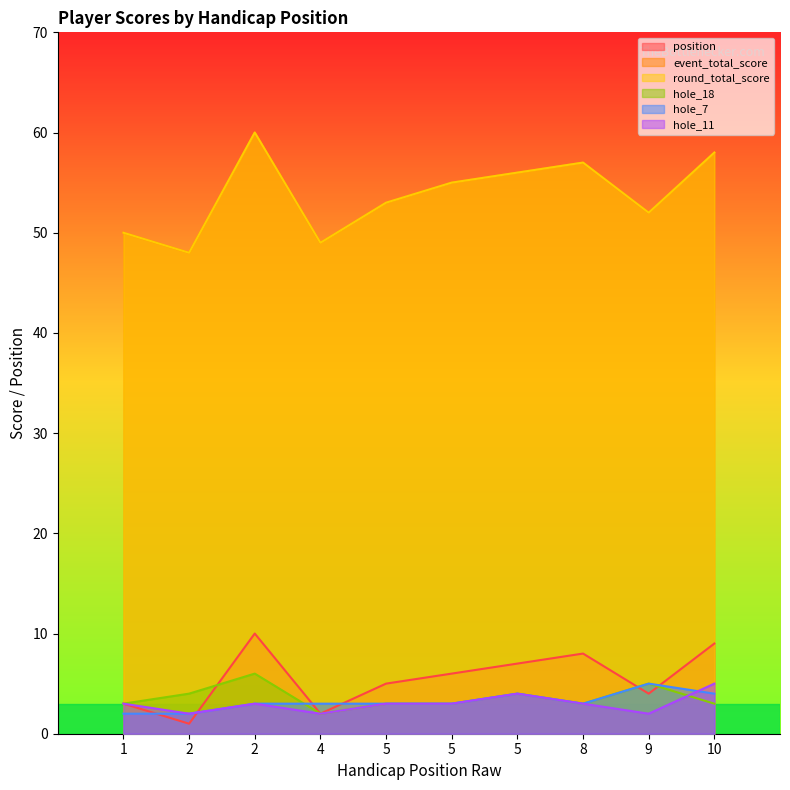

What is the difference between the maximum and minimum values in the hole_7 series?

3